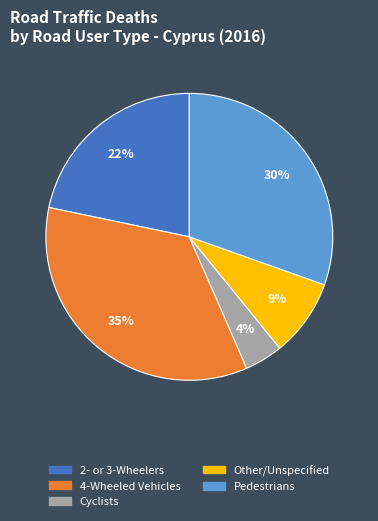

Does any single category account for the majority?

No